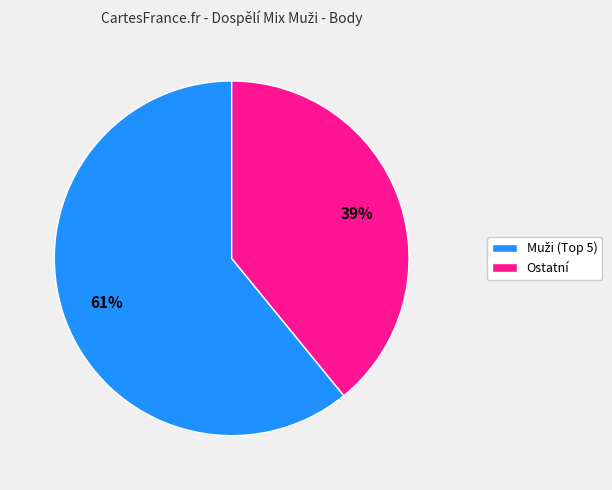

Is there any slice that represents more than half of the pie?

Yes